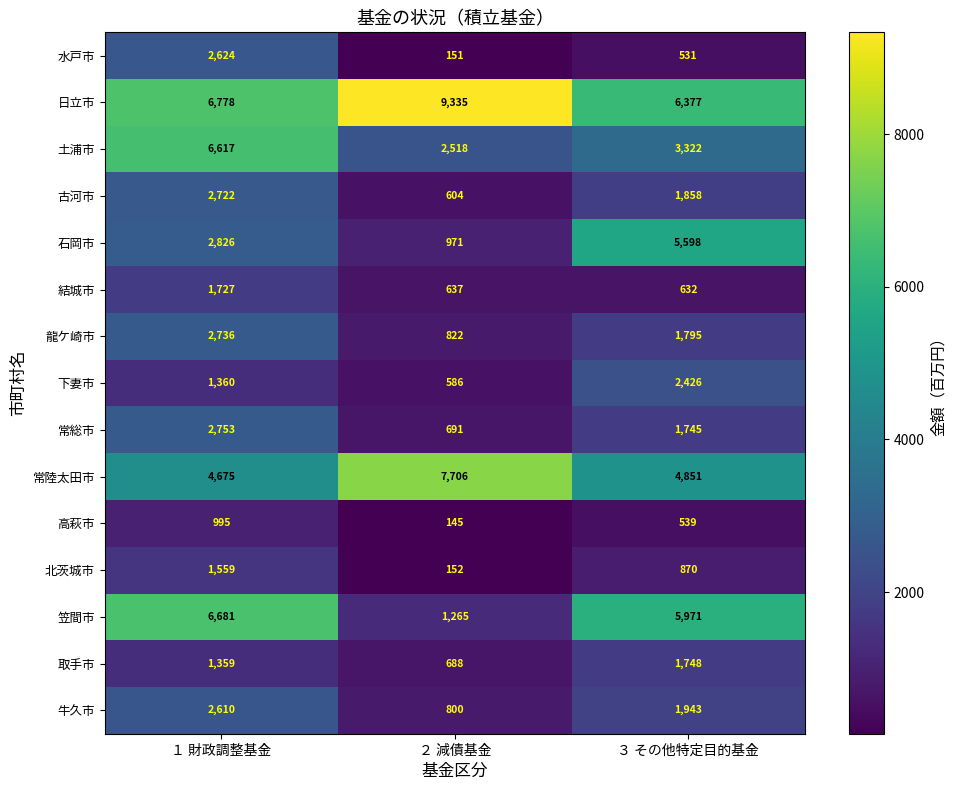

At which label does 笠間市 first exceed 5971?

１ 財政調整基金